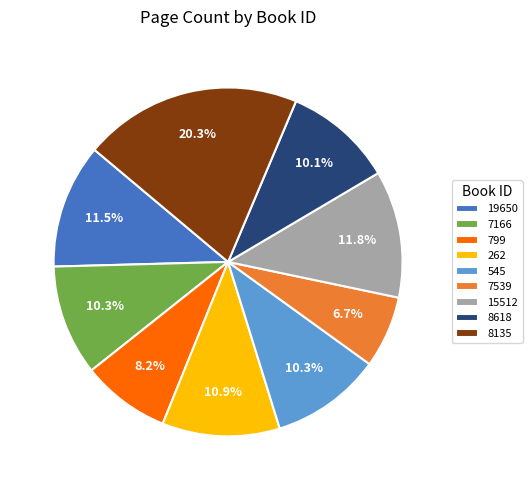

The 545 slice represents 10% of the pie. True or false?

True